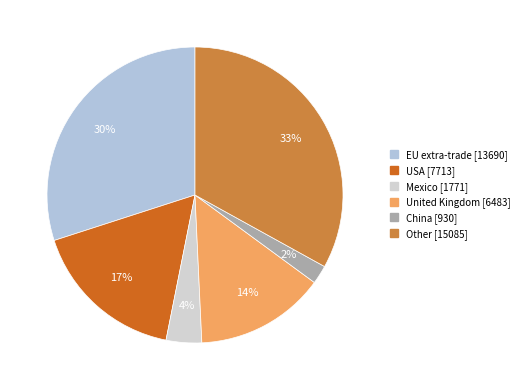

Does Mexico represent more than half of the total?

No